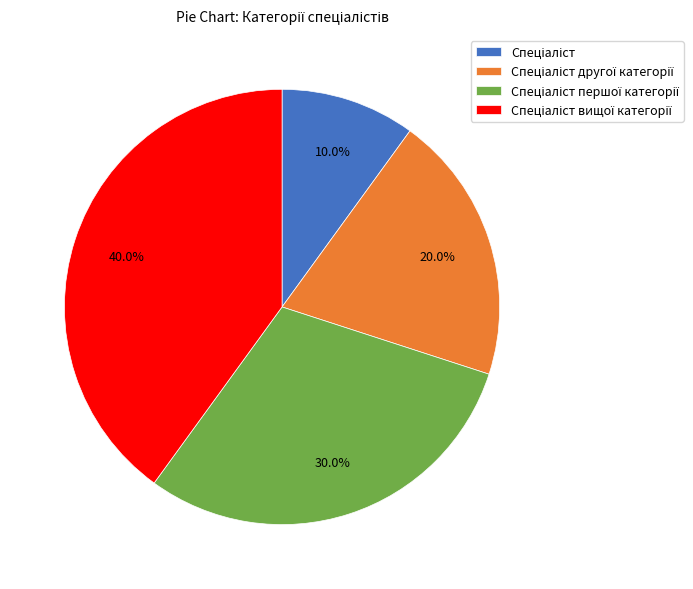

Is there a majority slice in this chart?

No